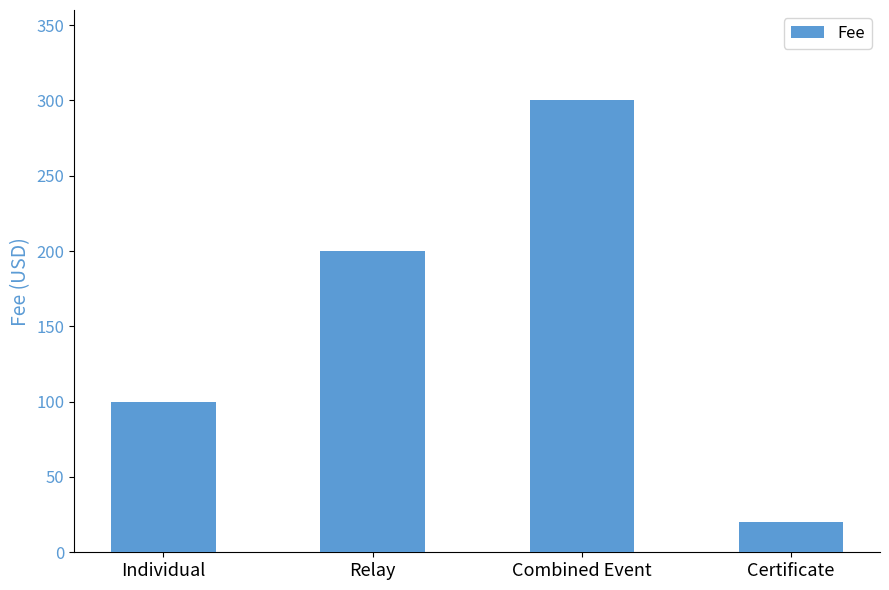

Reading left to right, extract all data points from this chart.

Individual=100	Relay=200	Combined Event=300	Certificate=20